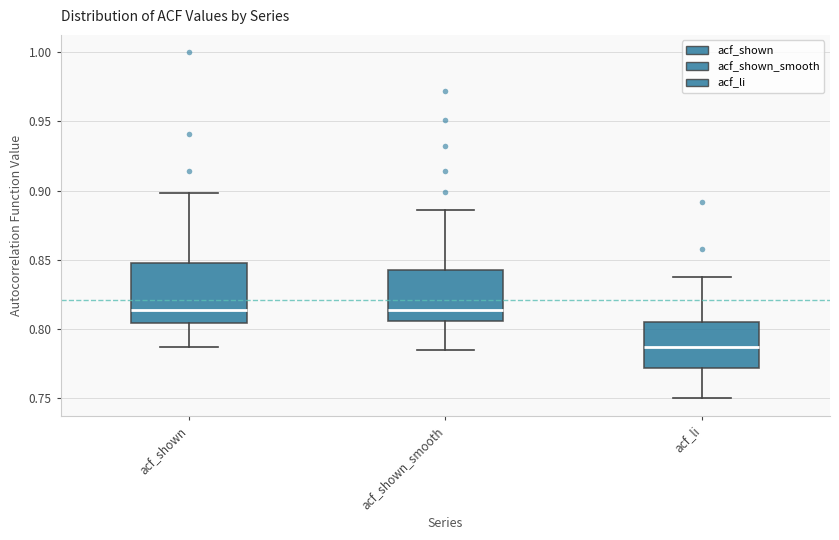

Reading left to right, read every box against the y-axis: the position of its median line, the range the box covers, and the ends of its whiskers. The values are not printed on the chart, so give them approximately, as read against the axis.

acf_shown: median 0.815, box 0.805 to 0.850, whiskers 0.785 to 0.900
acf_shown_smooth: median 0.815, box 0.805 to 0.845, whiskers 0.785 to 0.885
acf_li: median 0.785, box 0.770 to 0.805, whiskers 0.750 to 0.840